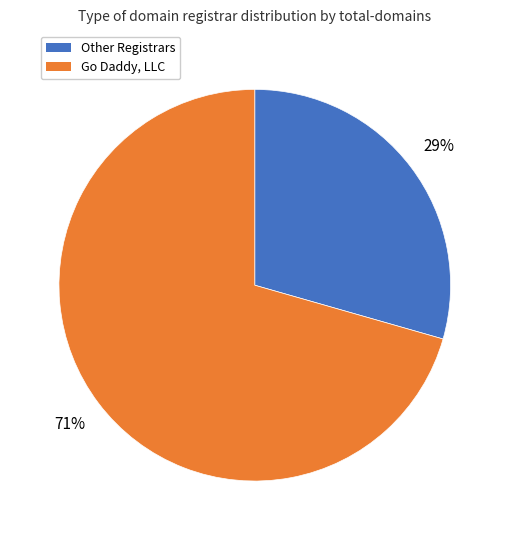

To the nearest percent, what is the average slice percentage?

50%